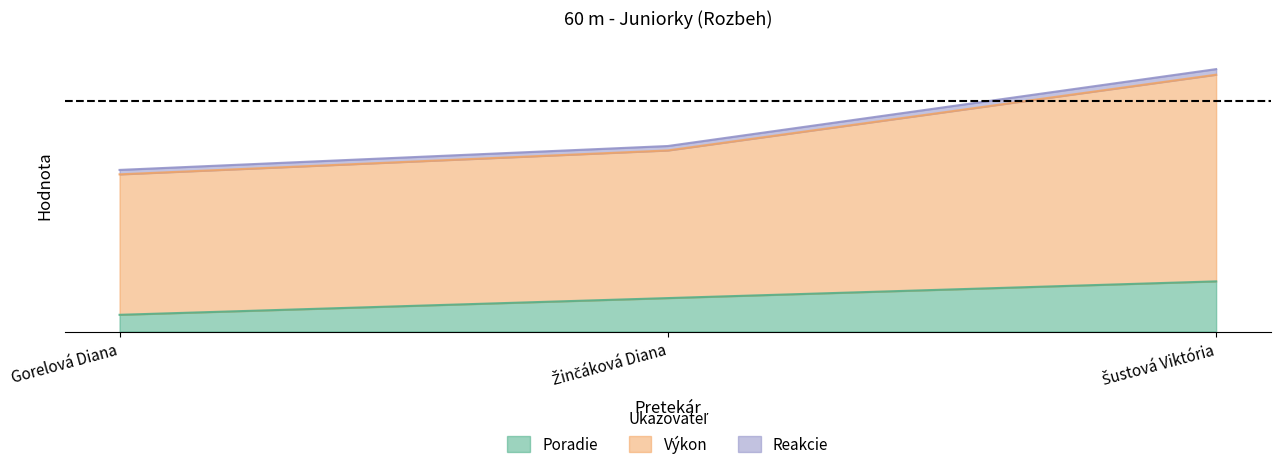

Which has a higher value, Žinčáková Diana or Šustová Viktória?

Šustová Viktória